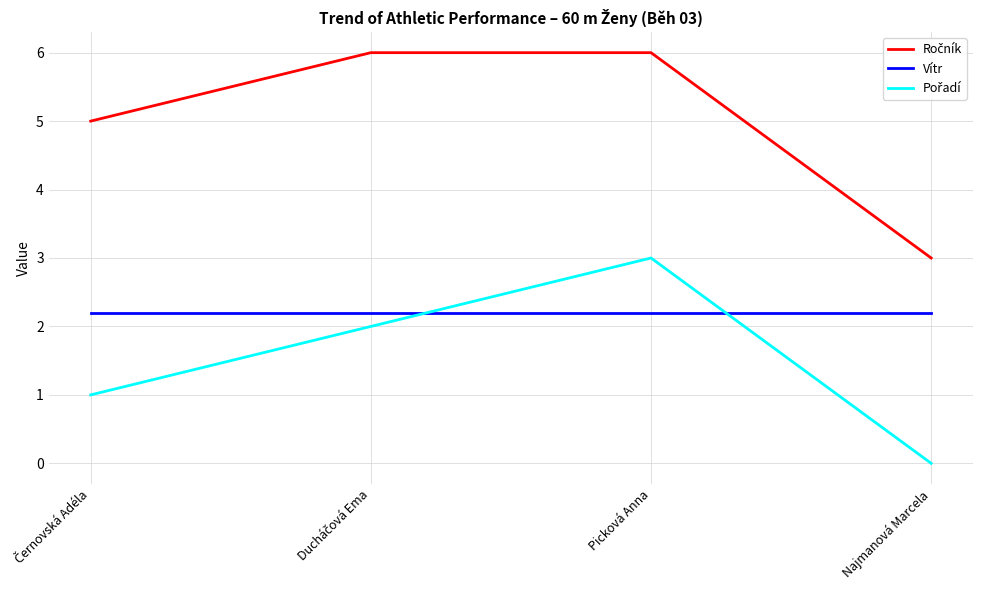

The value of Vítr at Najmanová Marcela is 2.2. True or false?

True